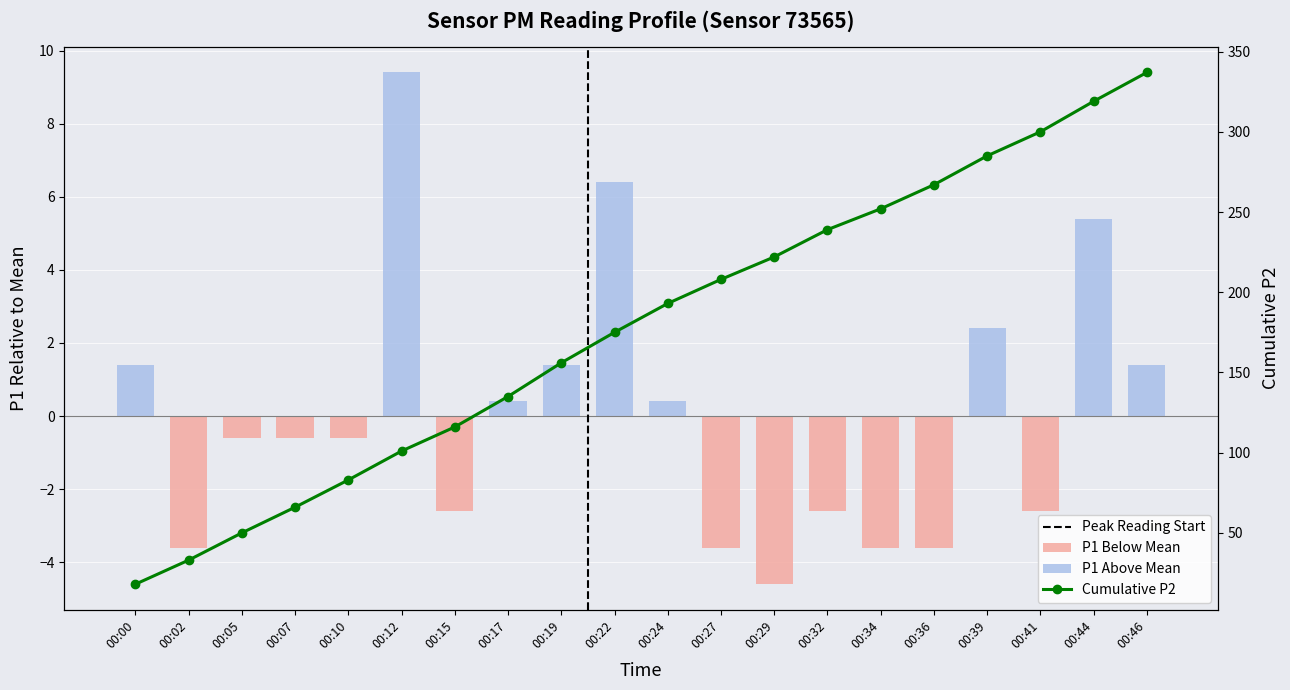

How many values are below zero?

11